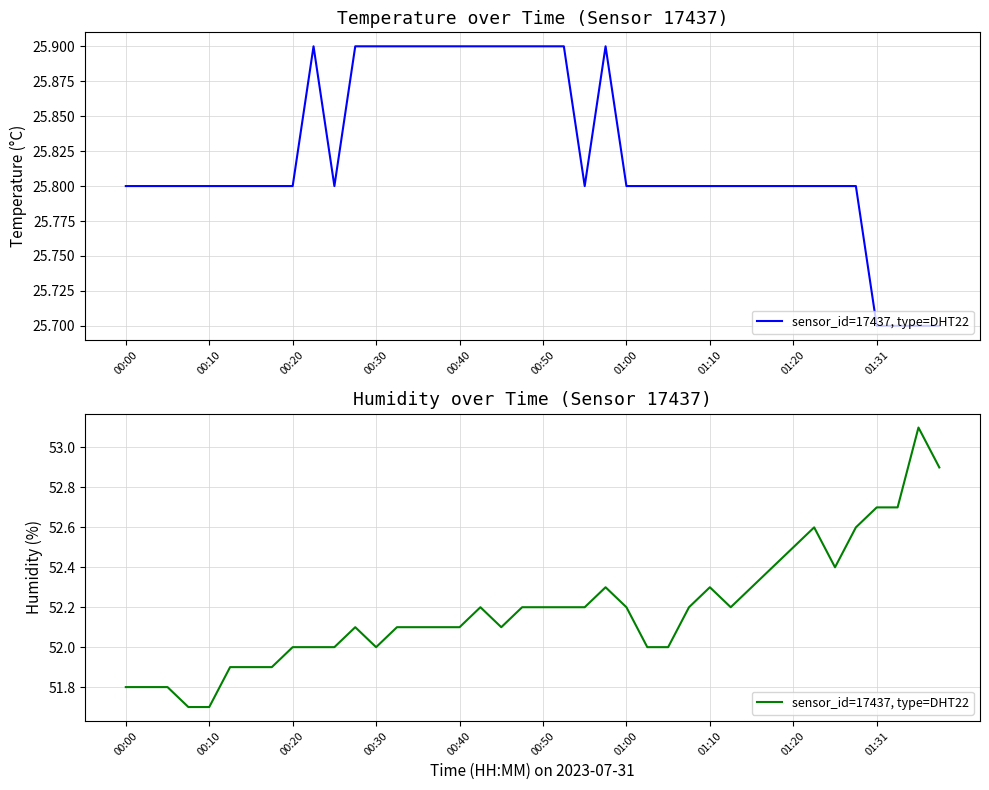

Between 01:31 and 00:30, which is larger?

01:31